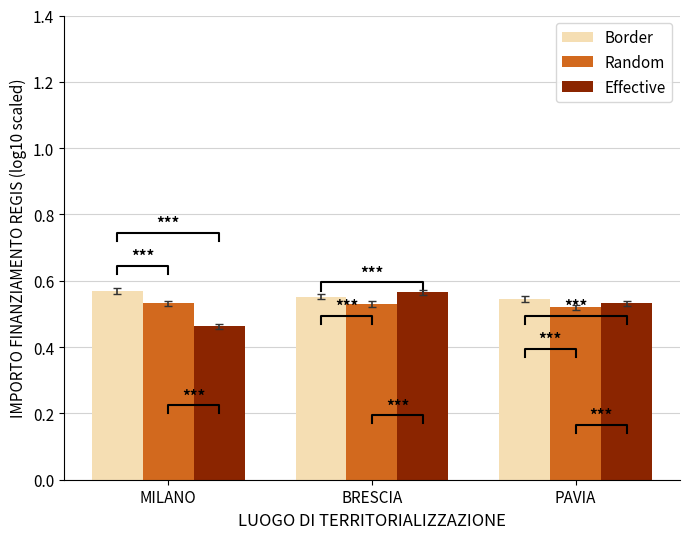

What is the maximum value shown in the chart?

0.6